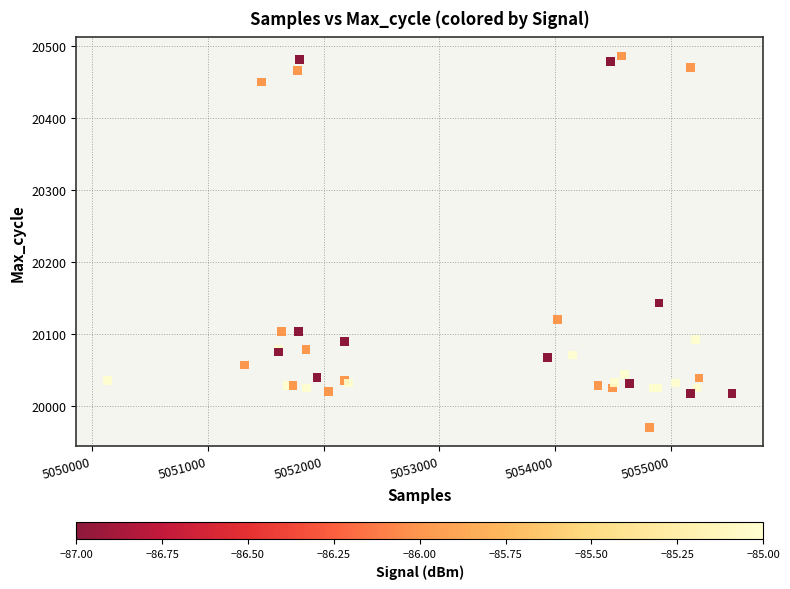

What Y value in the scatter plot is closest to 20228?

20143